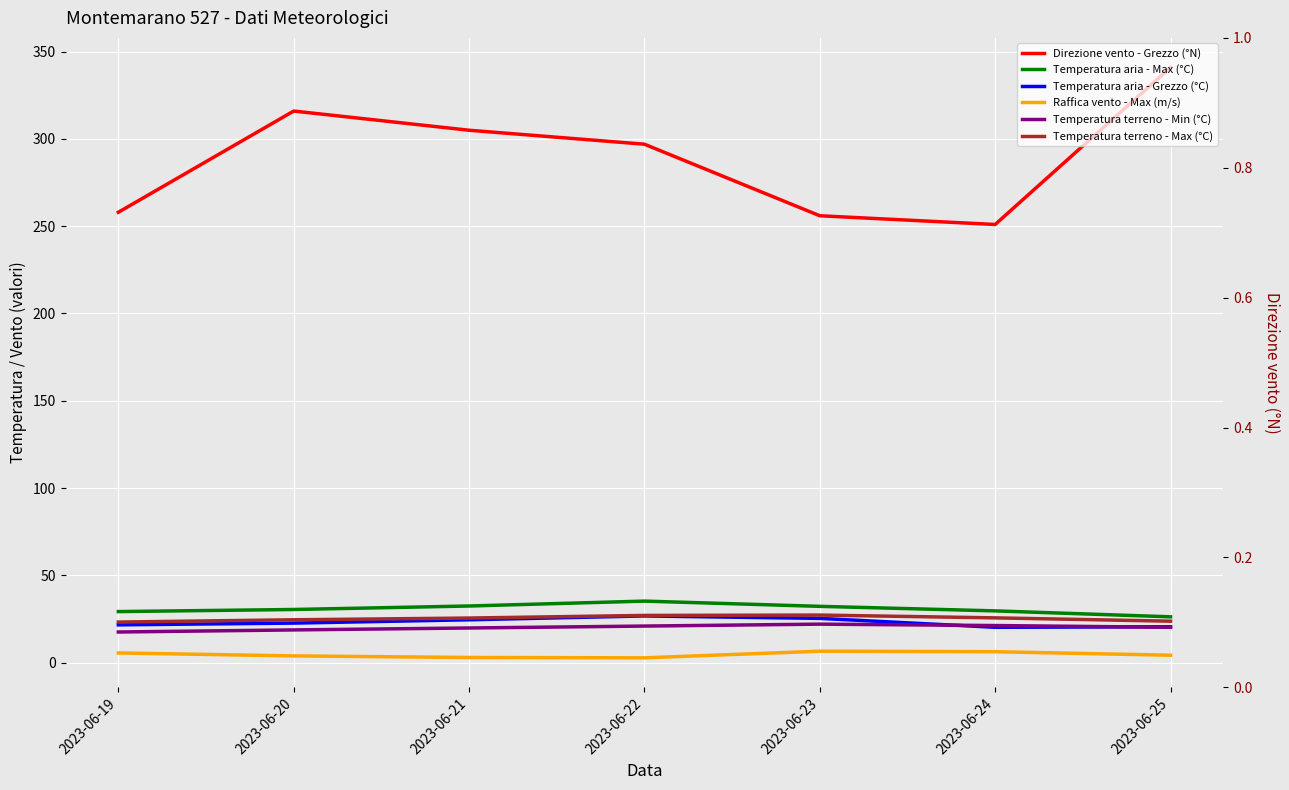

Reading right to left, transcribe all the data shown in this chart.

Direzione vento - Grezzo (°N): 2023-06-25=341.0	2023-06-24=251.0	2023-06-23=256.0	2023-06-22=297.0	2023-06-21=305.0	2023-06-20=316.0	2023-06-19=258.0
Temperatura aria - Max (°C): 2023-06-25=26.2	2023-06-24=29.6	2023-06-23=32.2	2023-06-22=35.2	2023-06-21=32.4	2023-06-20=30.4	2023-06-19=29.2
Temperatura aria - Grezzo (°C): 2023-06-25=20.5	2023-06-24=20.2	2023-06-23=25.3	2023-06-22=26.7	2023-06-21=24.5	2023-06-20=22.6	2023-06-19=21.6
Raffica vento - Max (m/s): 2023-06-25=4.2	2023-06-24=6.2	2023-06-23=6.5	2023-06-22=2.7	2023-06-21=2.9	2023-06-20=3.8	2023-06-19=5.5
Temperatura terreno - Min (°C): 2023-06-25=20.2	2023-06-24=21.2	2023-06-23=22.0	2023-06-22=20.9	2023-06-21=19.8	2023-06-20=18.7	2023-06-19=17.5
Temperatura terreno - Max (°C): 2023-06-25=23.7	2023-06-24=25.6	2023-06-23=27.2	2023-06-22=27.0	2023-06-21=25.5	2023-06-20=24.5	2023-06-19=23.2